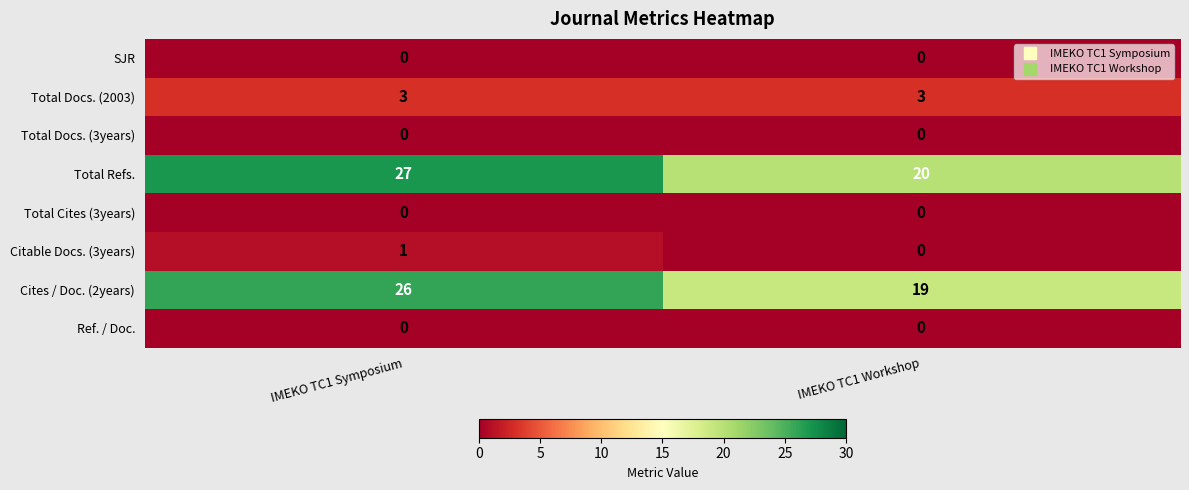

What is the maximum value for Total Refs.?

27